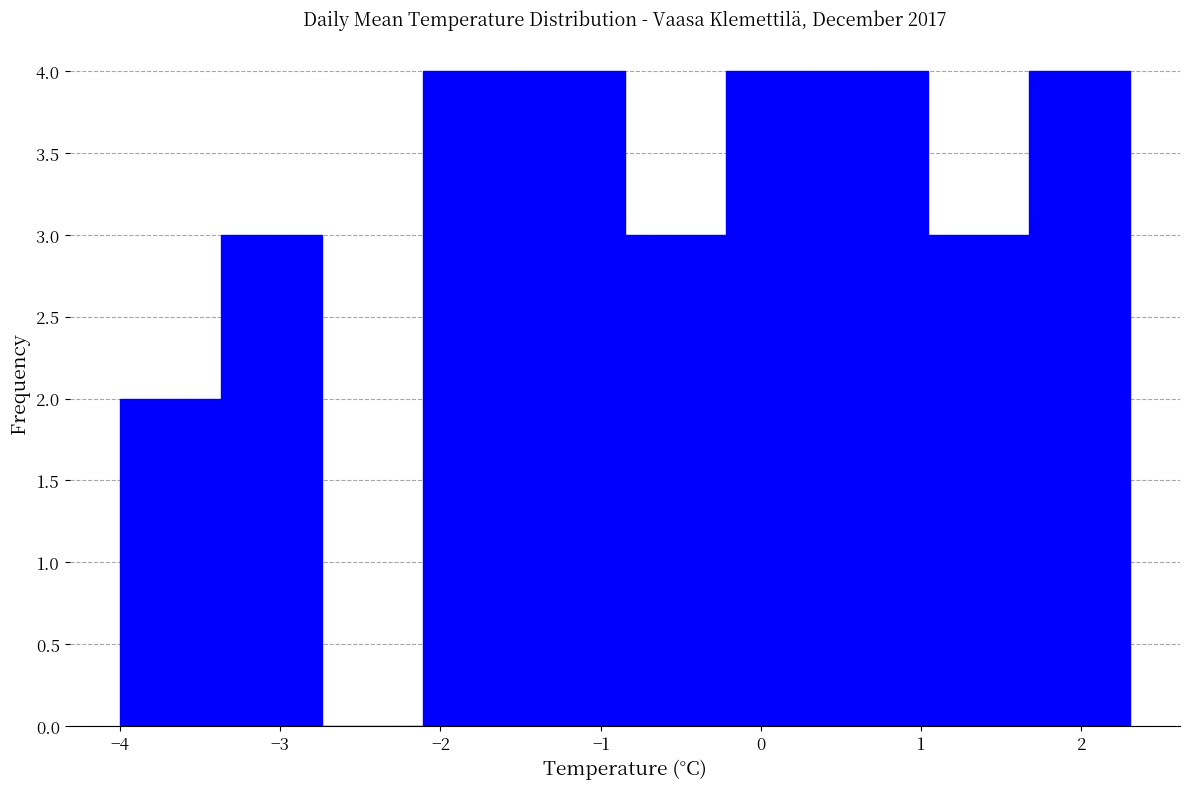

Reading left to right, transcribe this chart: for each bar, give the range it covers on the x-axis and its height. Neither the bar edges nor the heights are printed on the chart, so give them approximately, as read against the axes.

-4.00 to -3.37: 2
-3.37 to -2.74: 3
-2.74 to -2.11: 0
-2.11 to -1.48: 4
-1.48 to -0.85: 4
-0.85 to -0.22: 3
-0.22 to 0.41: 4
0.41 to 1.04: 4
1.04 to 1.67: 3
1.67 to 2.30: 4